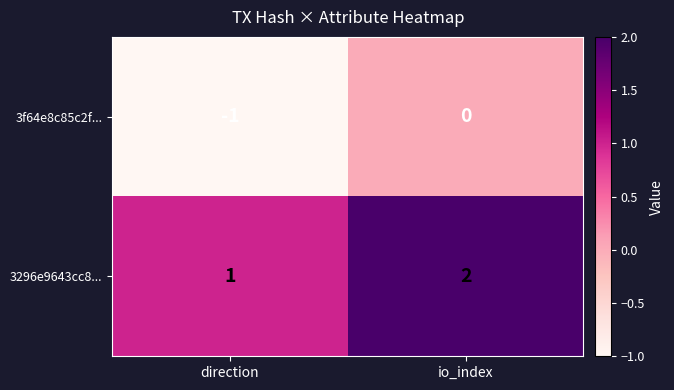

The value of 3f64e8c85c2f... at io_index is 0. True or false?

True